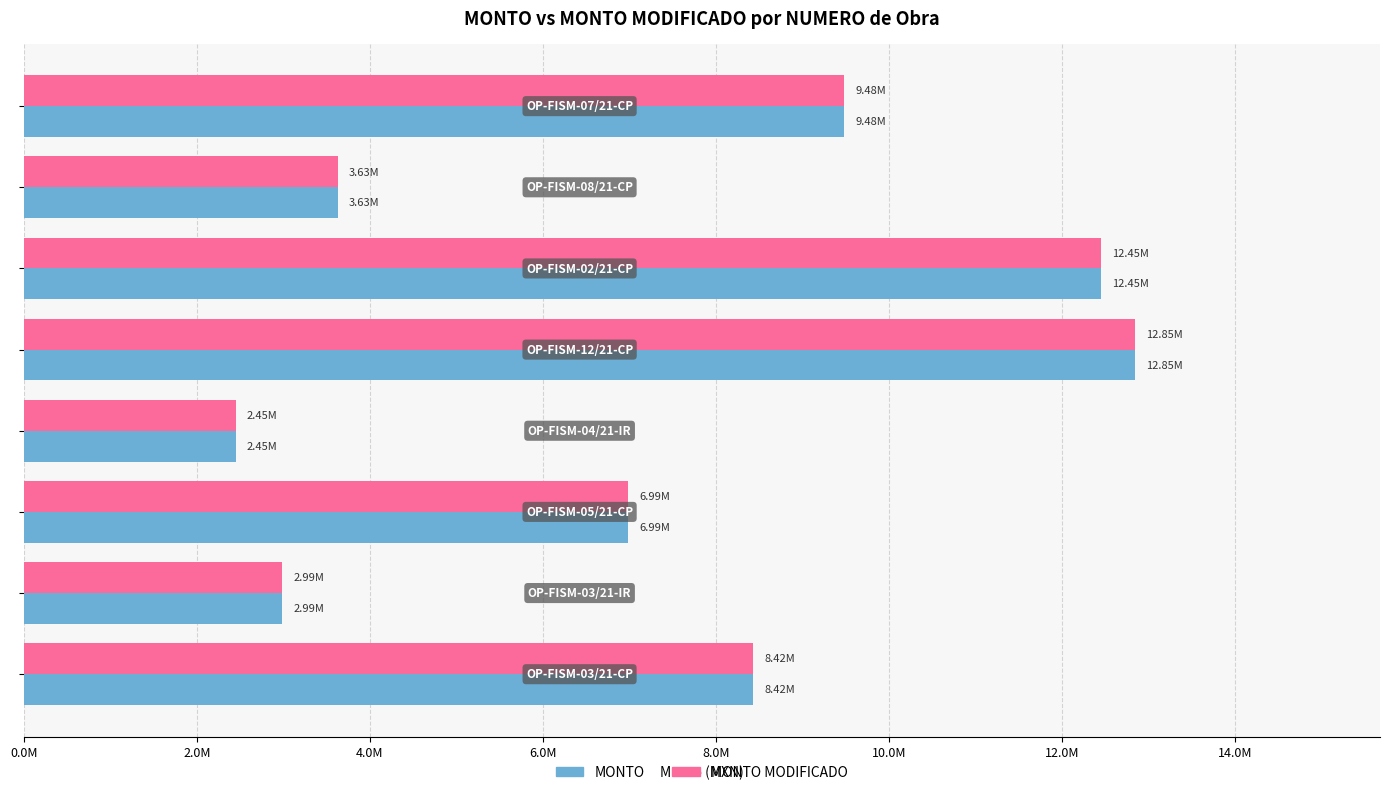

Which series has the widest spread of values?

MONTO